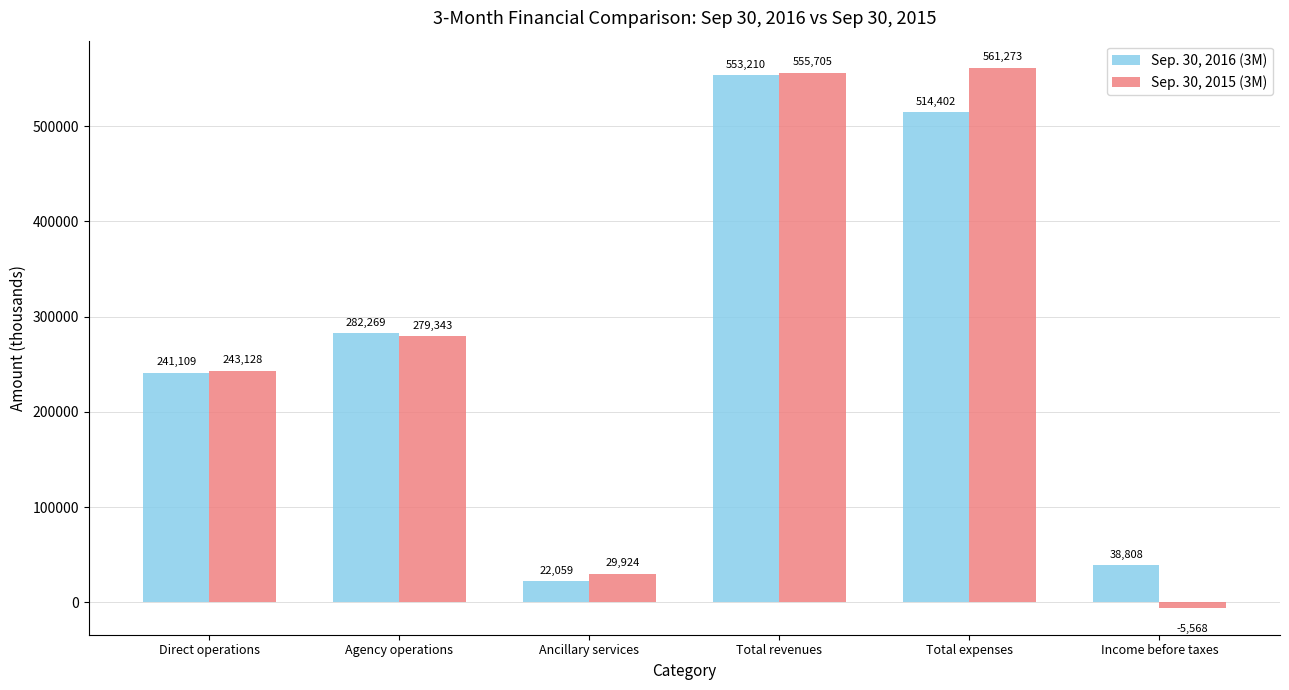

Which series has the largest range (max minus min)?

Sep. 30, 2015 (3M)